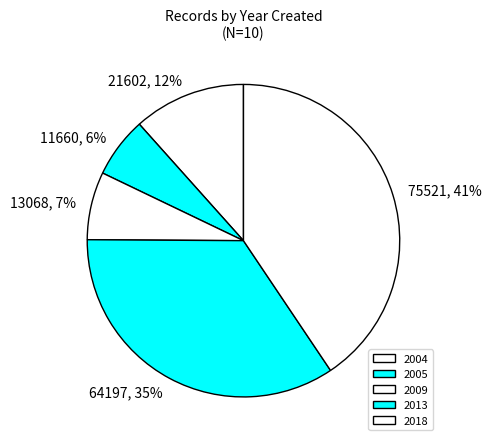

Approximately how many times larger is the value at 21602, 12% compared to 64197, 35%?

0.3